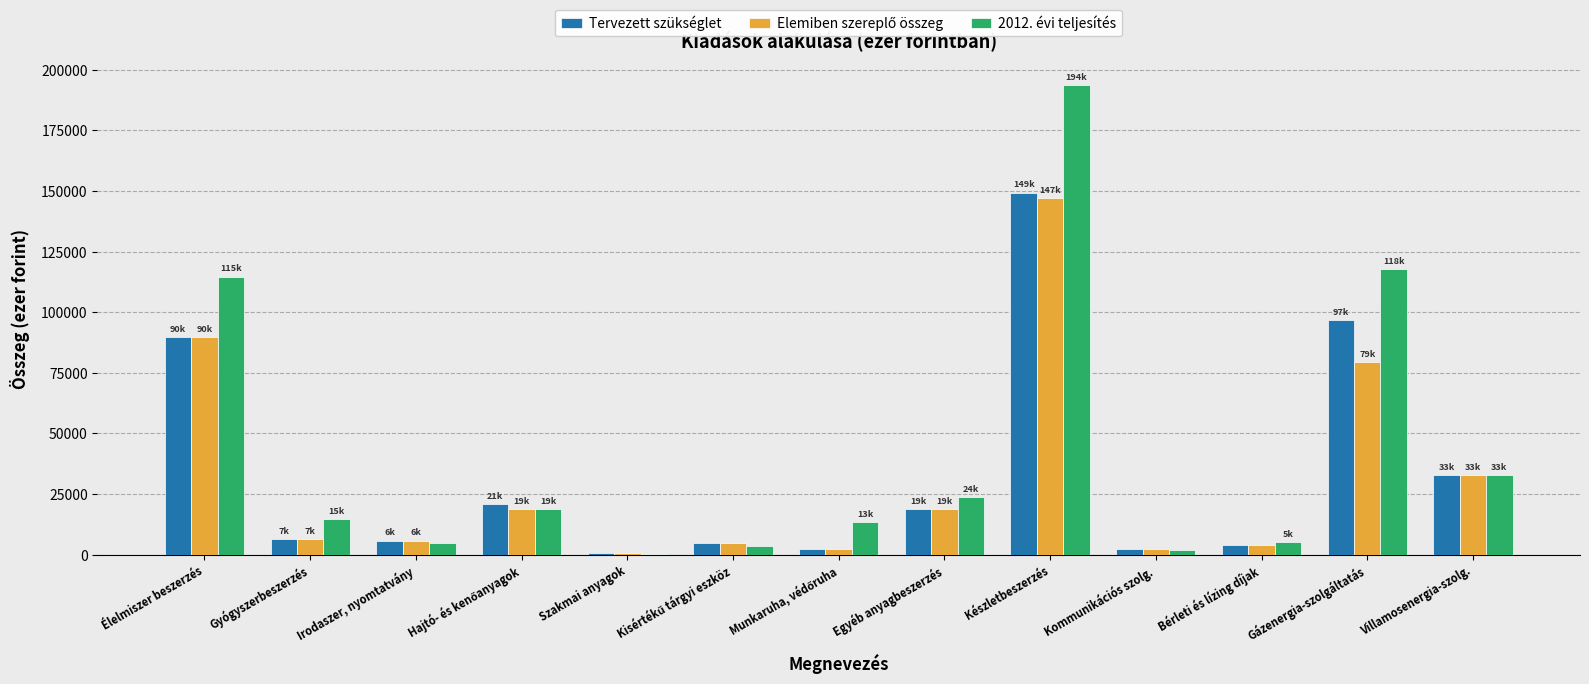

True or false: 2012. évi teljesítés has a value of 193652 at Készletbeszerzés.

True